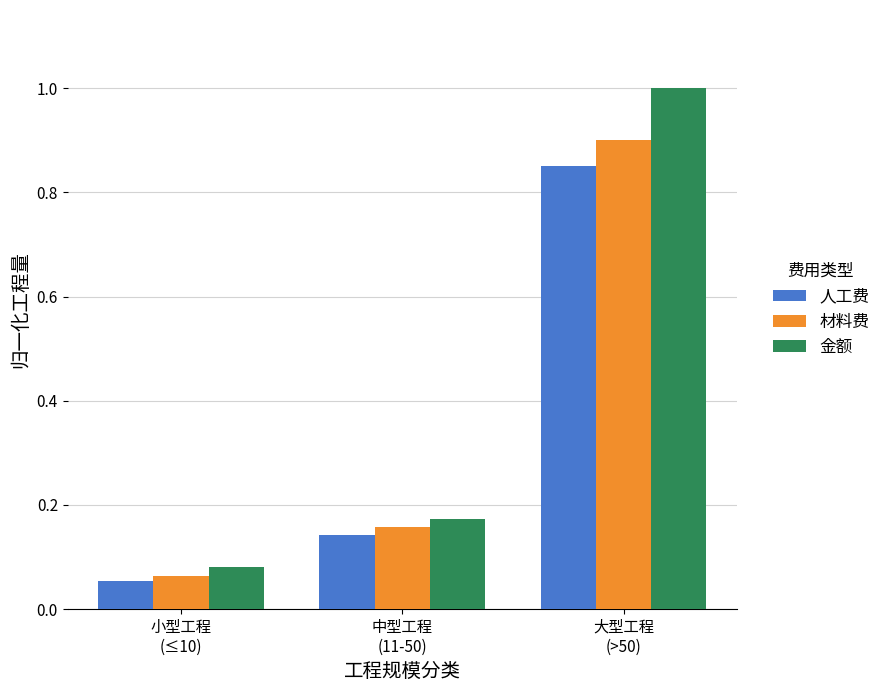

At how many categories does at least one series exceed 0?

3